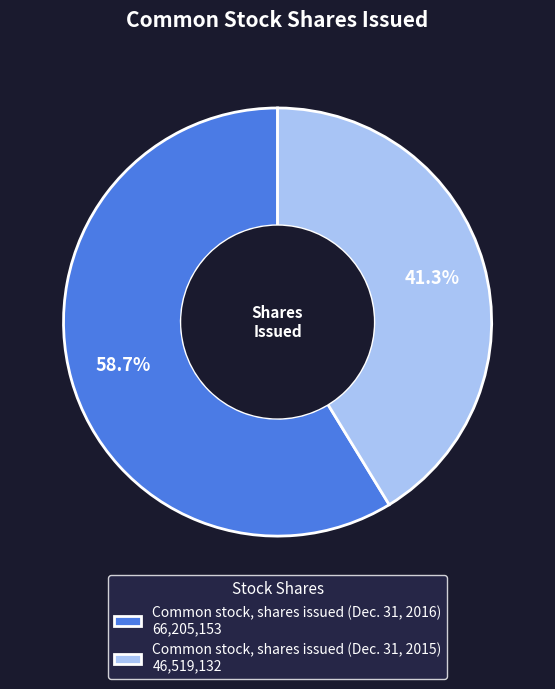

Count the number of slices in the pie.

2